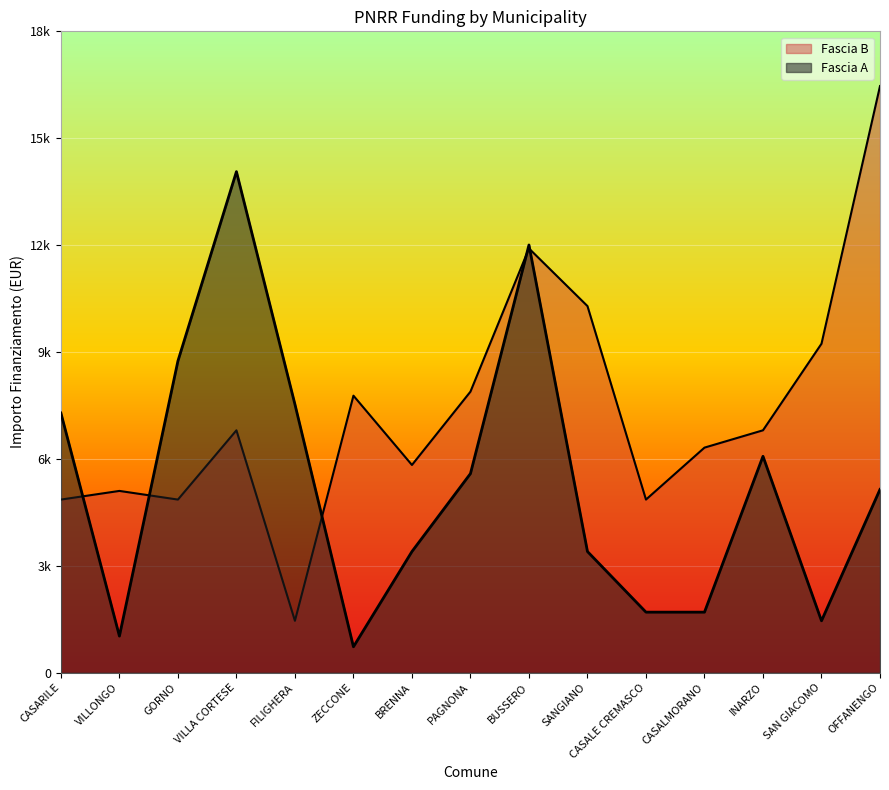

True or false: Fascia B has a value of 10290 at SANGIANO.

True